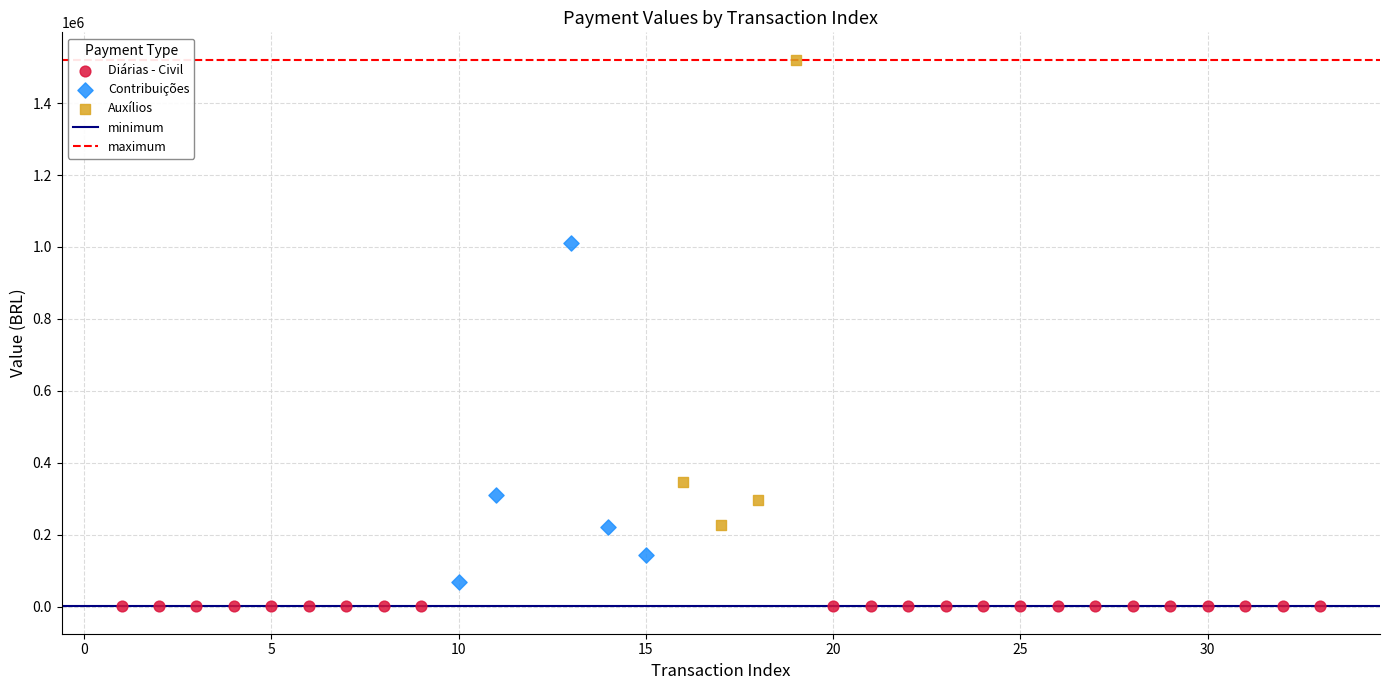

Which series reaches the maximum Y coordinate?

Auxílios